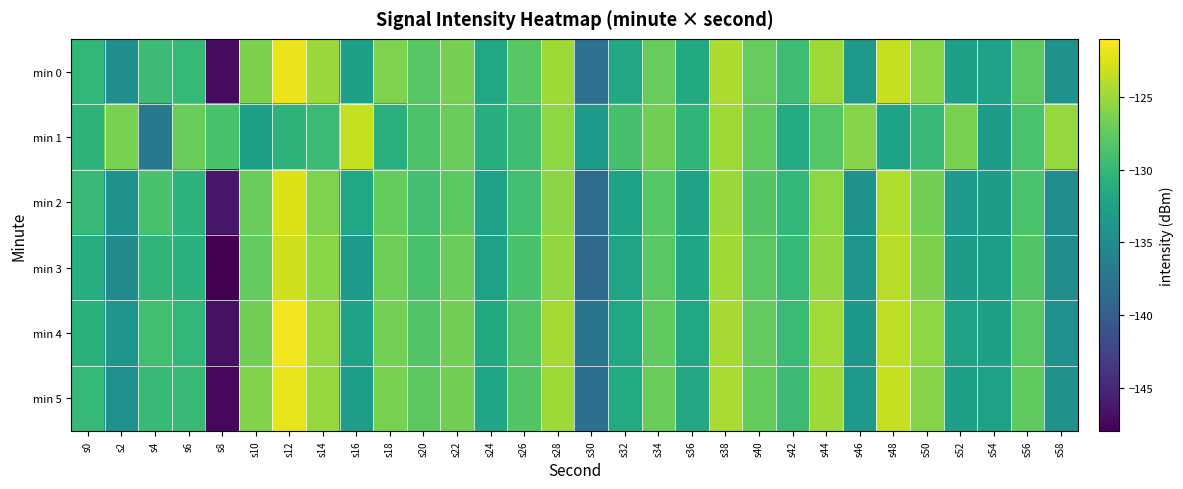

Count the number of data series in this chart.

6